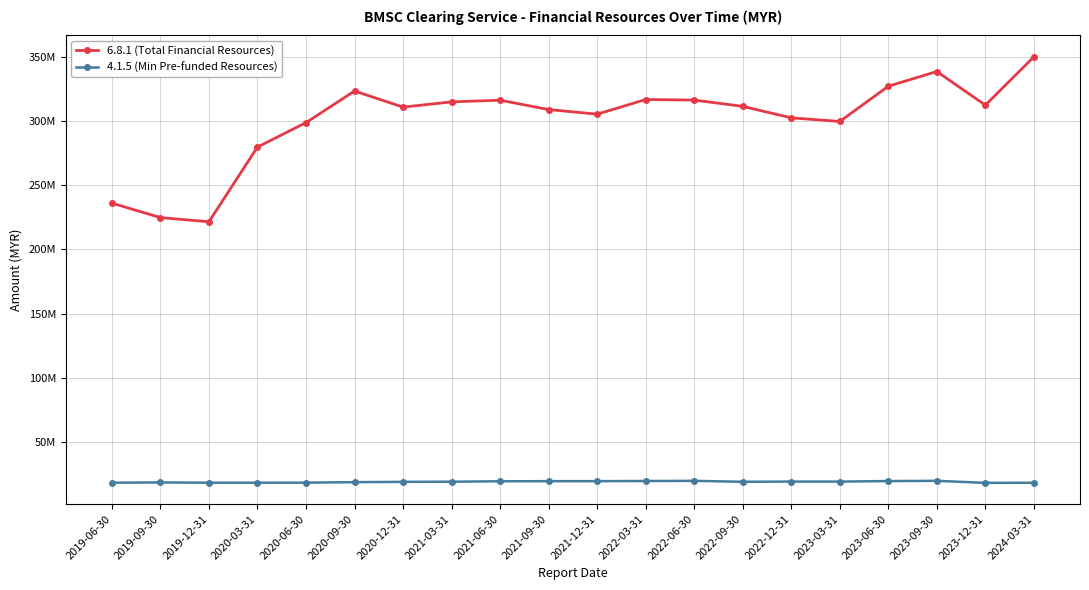

Does the chart display data point markers on the line(s)?

Yes